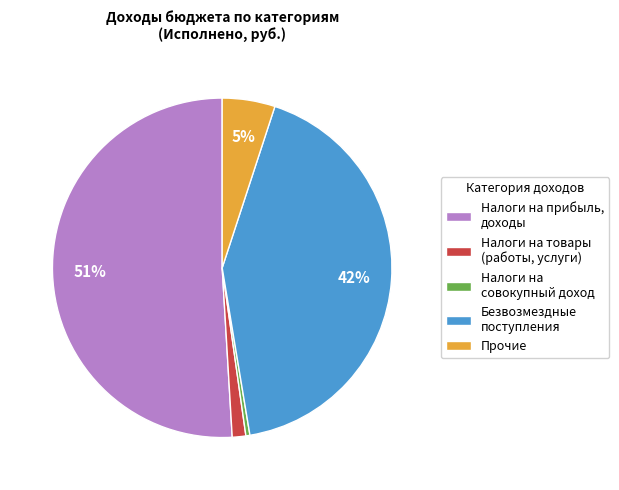

How many segments does this pie chart have?

5